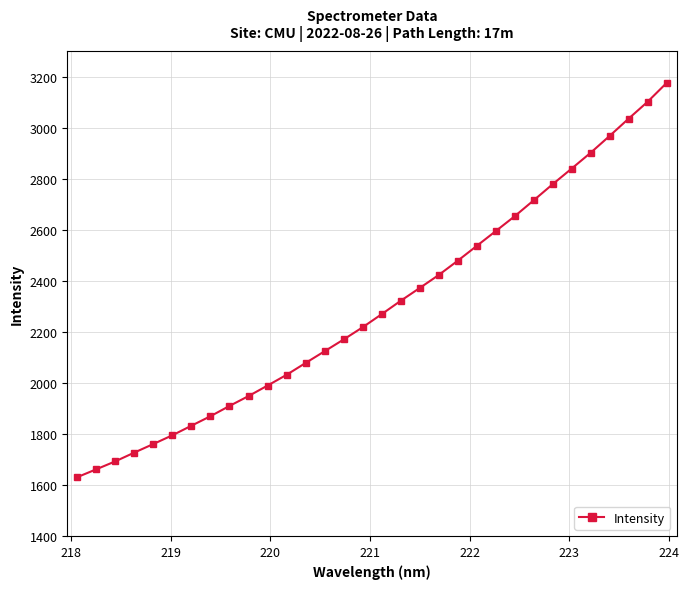

What is the smallest value displayed?

1631.0